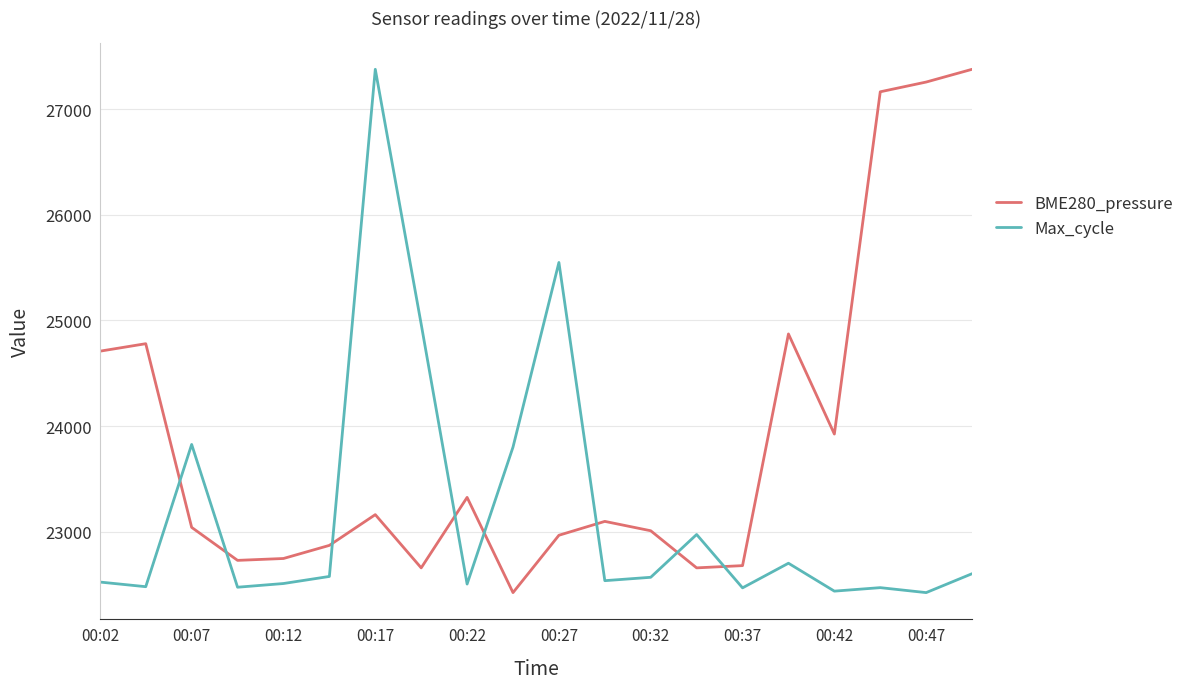

What is the greatest value displayed?

27376.0